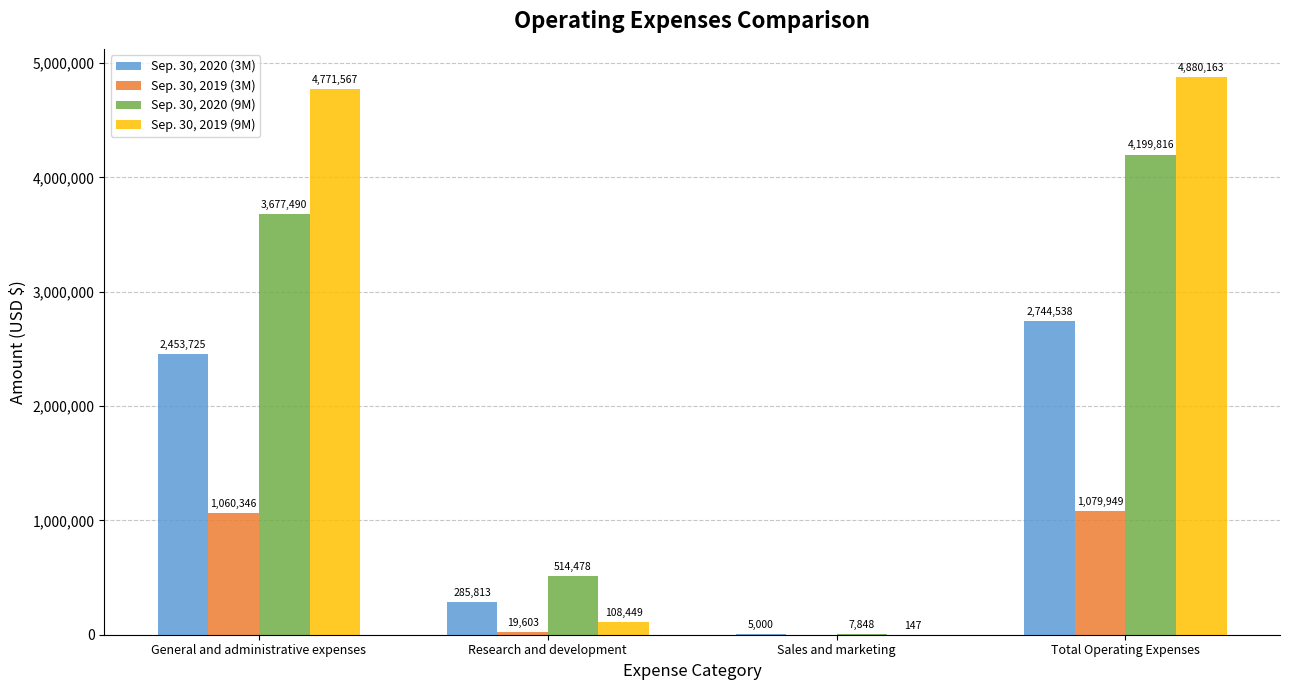

The Sep. 30, 2020 (3M) series shows 285813 at Research and development. True or false?

True